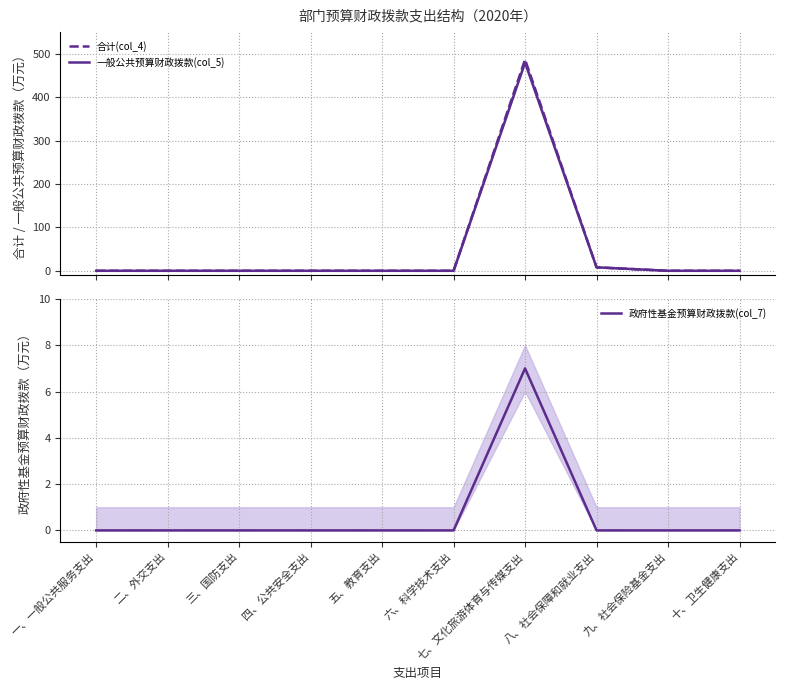

True or false: 一般公共预算财政拨款(col_5) and 政府性基金预算财政拨款(col_7) cross at least once.

False